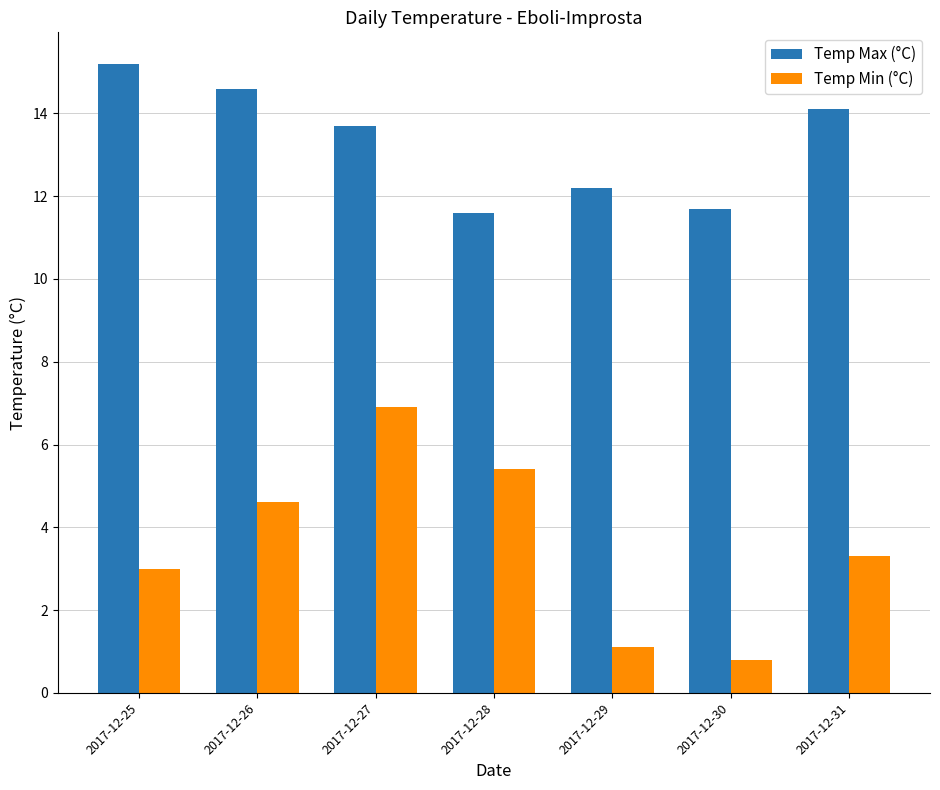

List the series in order of their overall mean, highest first.

Temp Max (°C), Temp Min (°C)